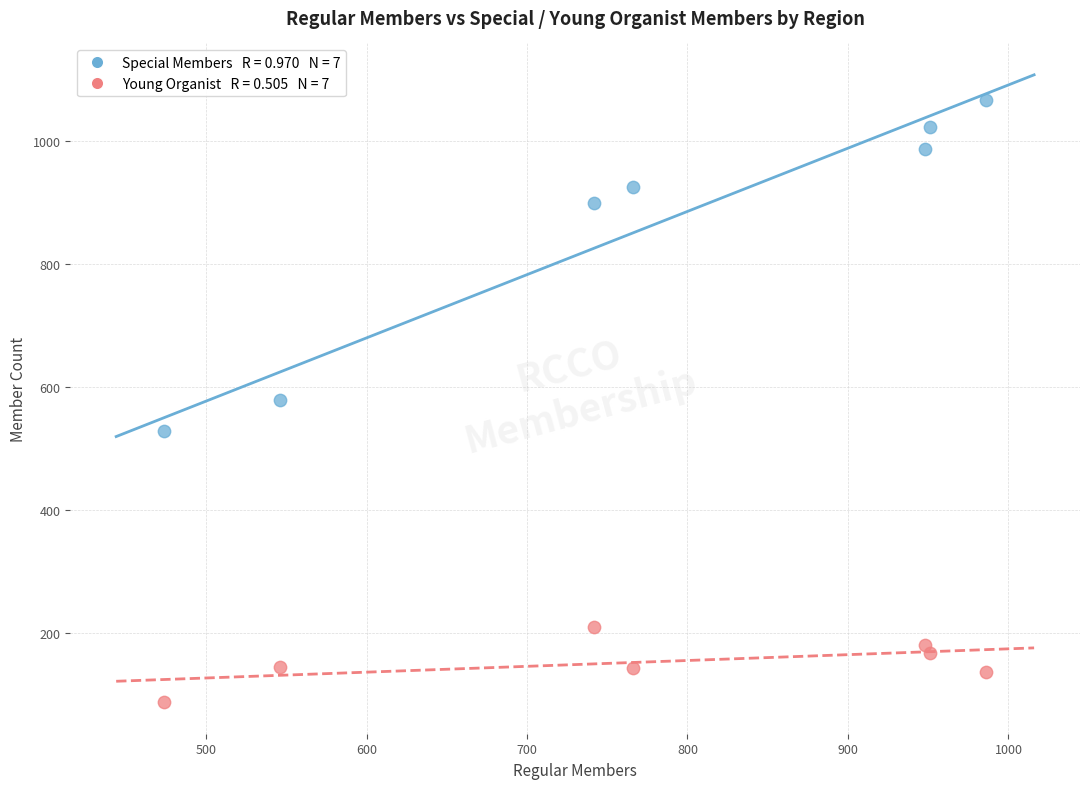

Across all data points, what is the range of X values (max minus min)?

512